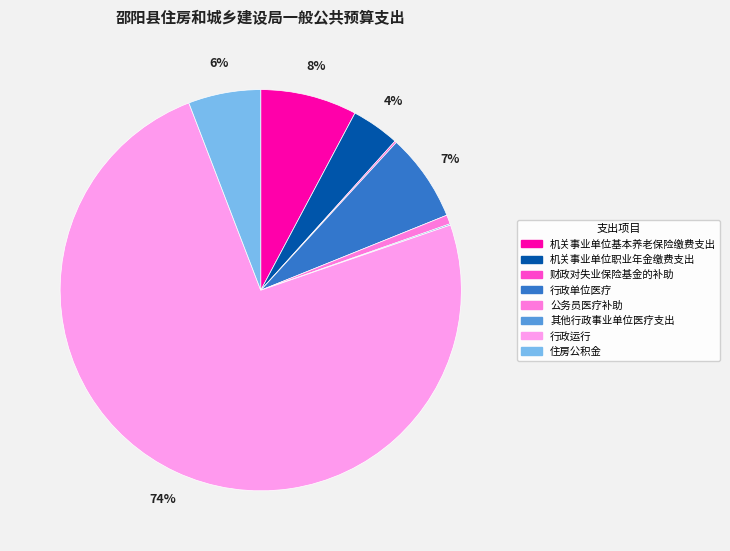

Count the number of slices in the pie.

8